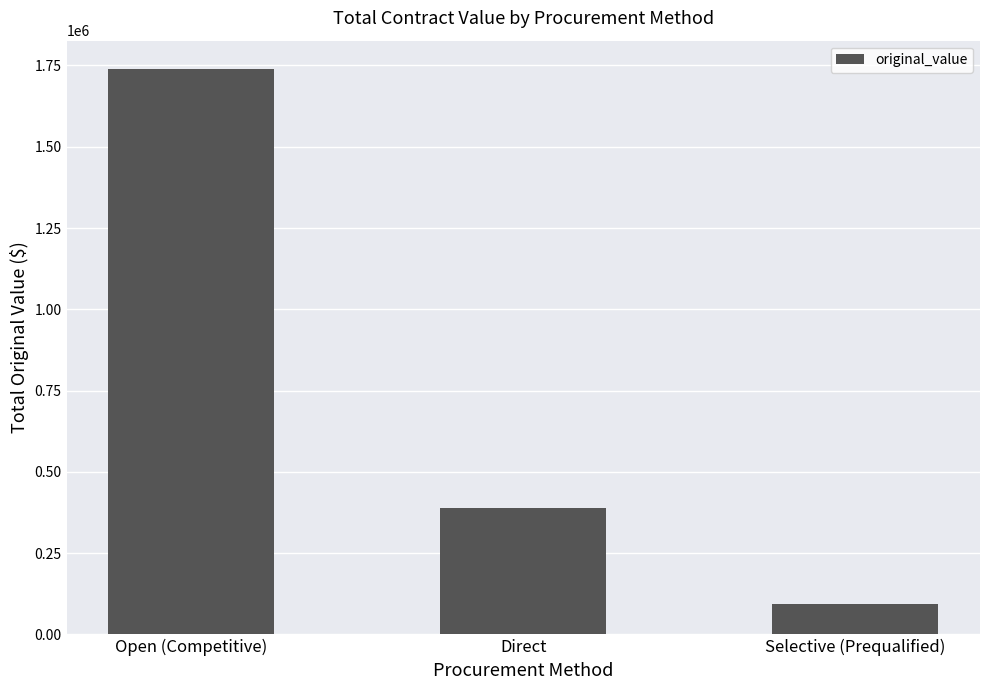

What is the maximum value shown in the chart?

1739287.4